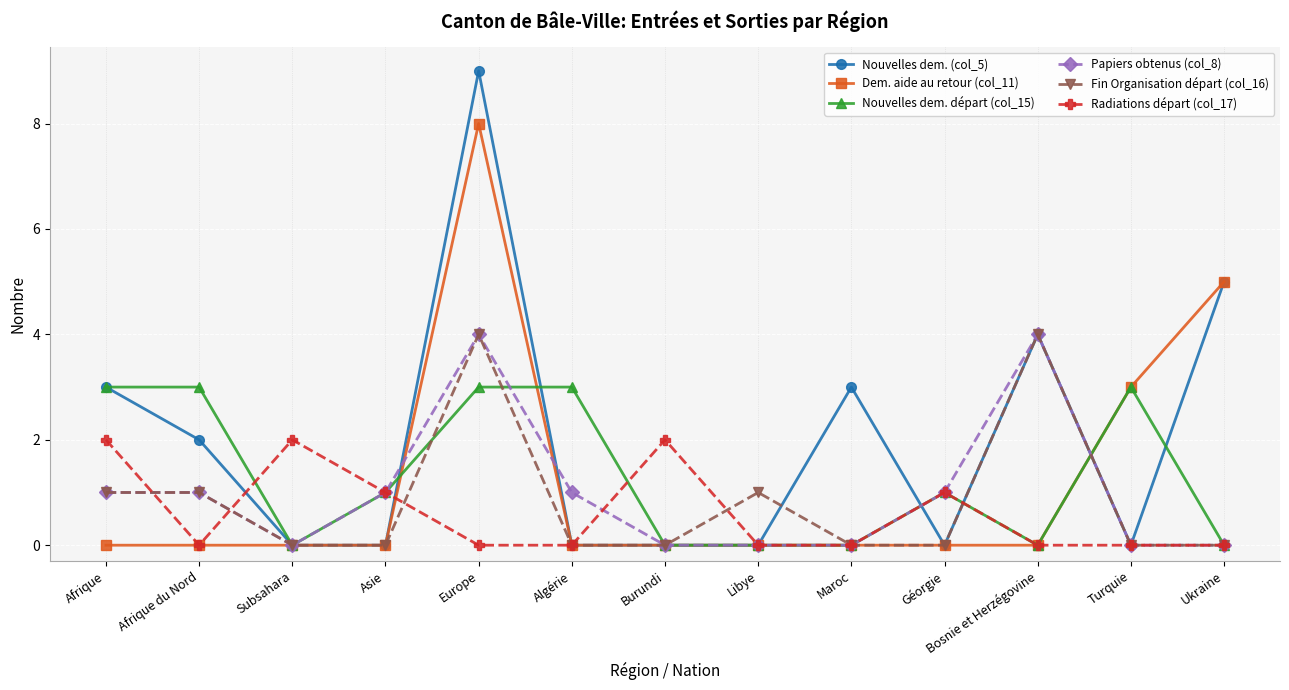

What is the difference between the maximum and minimum values in the Nouvelles dem. (col_5) series?

9